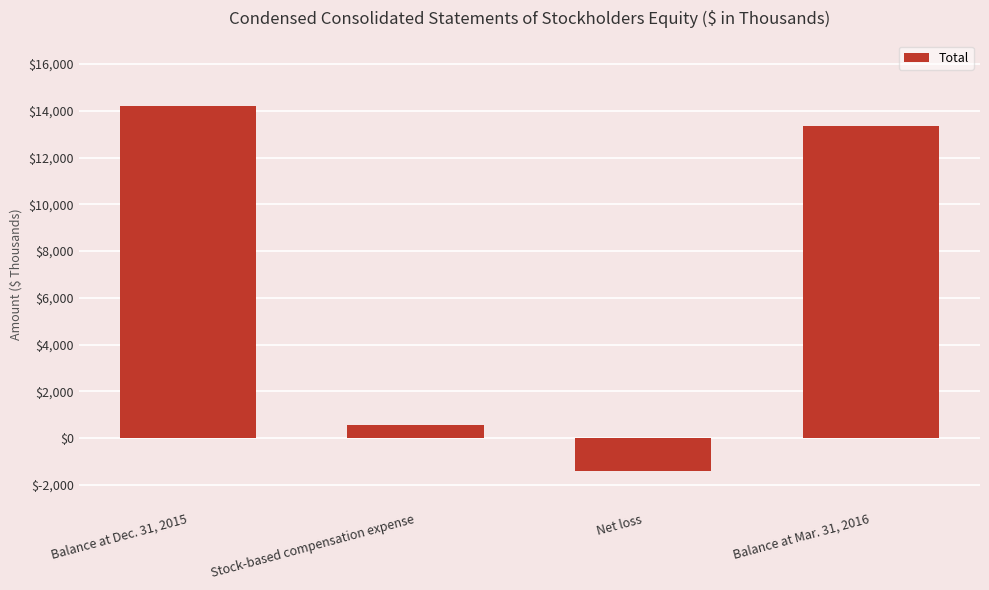

What is the difference between the values at Balance at Mar. 31, 2016 and Net loss?

14748